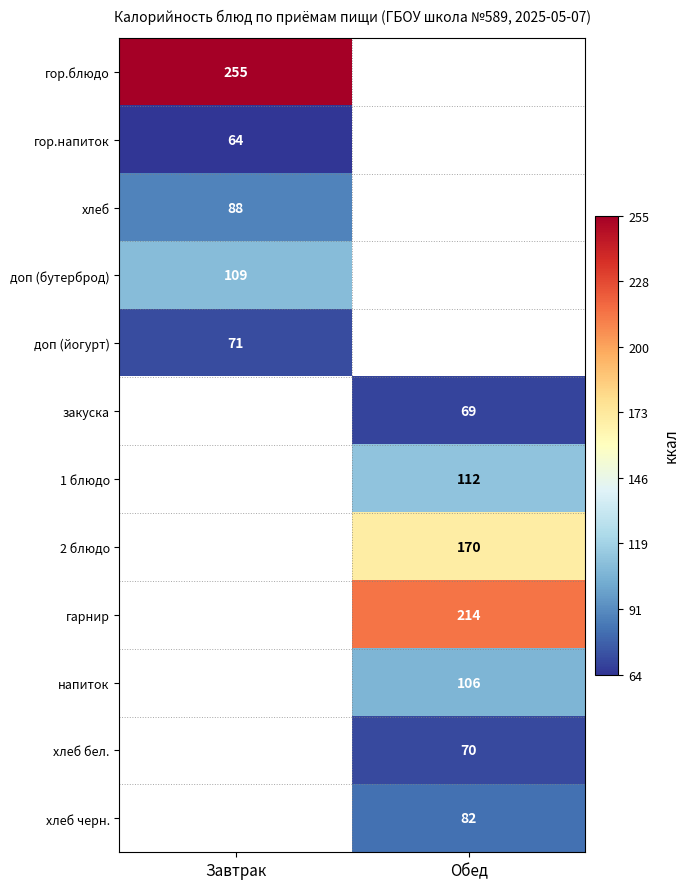

What is the maximum value shown in the chart?

255.0